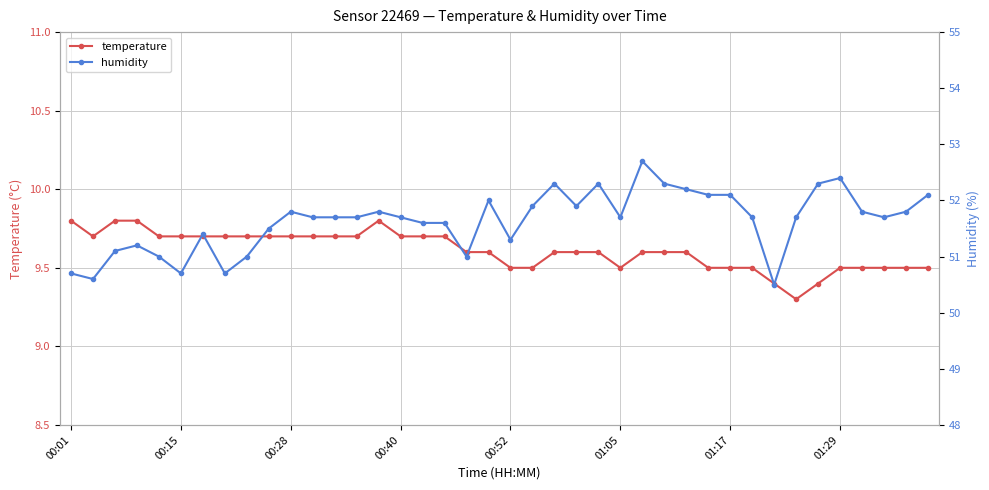

Which series has the largest total across all categories?

humidity